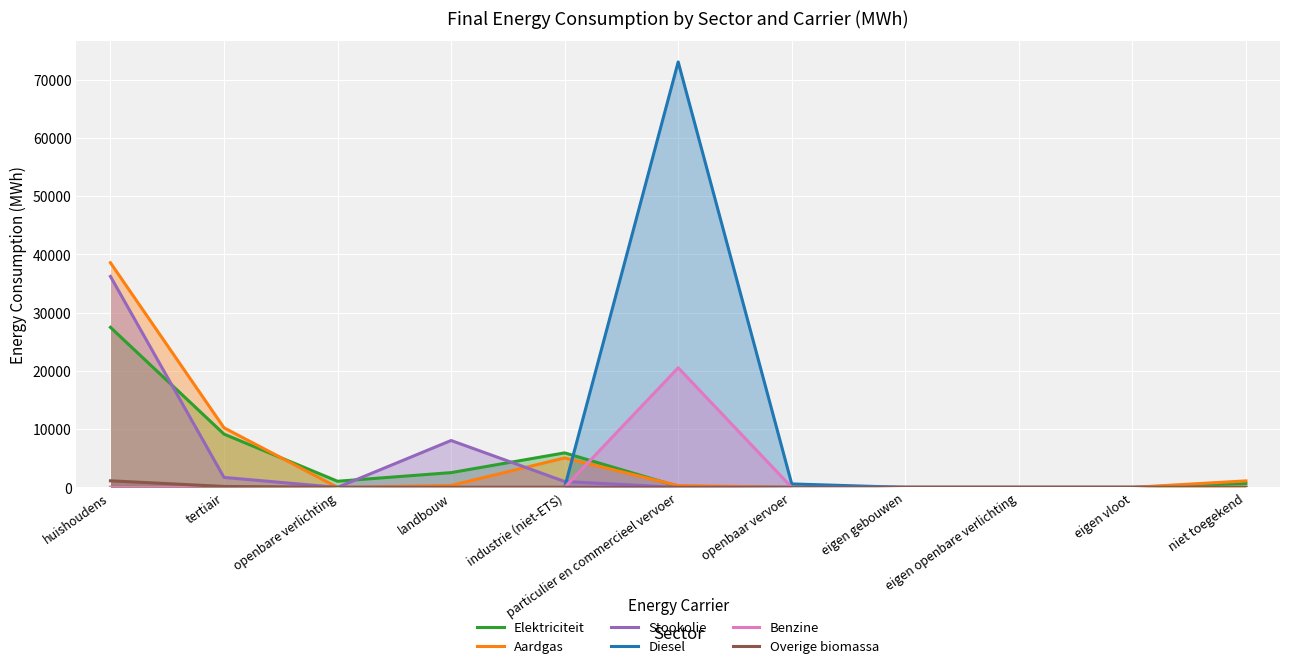

Which series ends up on top after the final intersection of Aardgas and Stookolie?

Aardgas